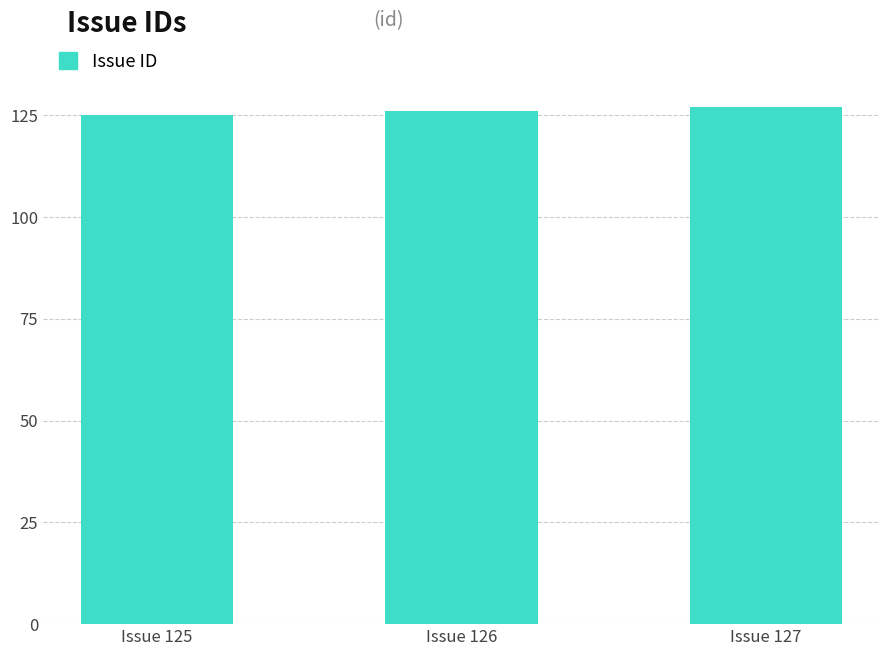

How many bars are there in total?

3